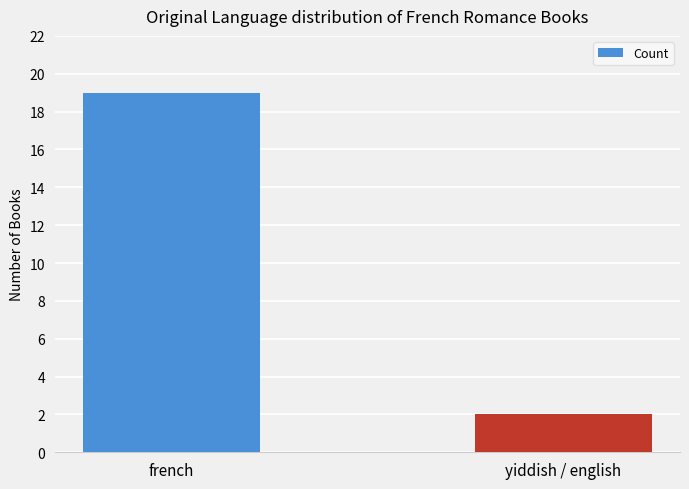

Which category has the lowest value across all series?

yiddish / english